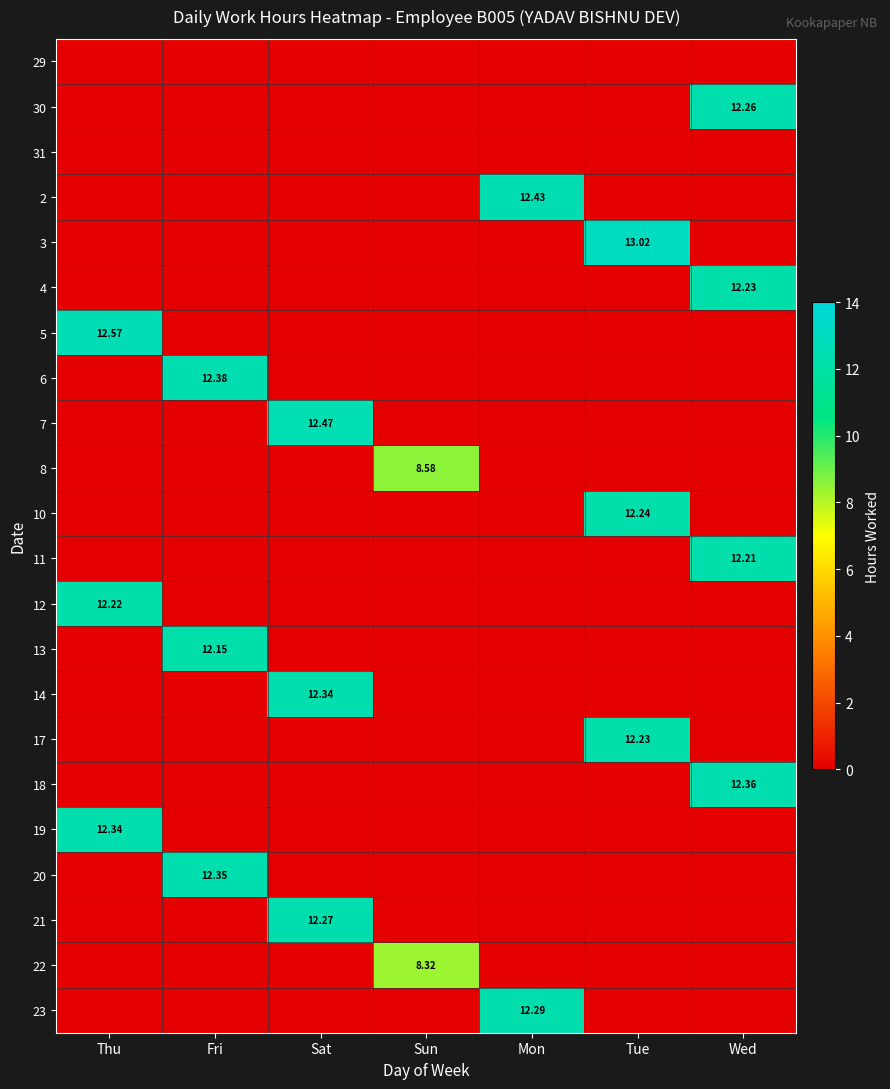

Is the value of 13 at Fri greater than the value of 17 at Tue?

No